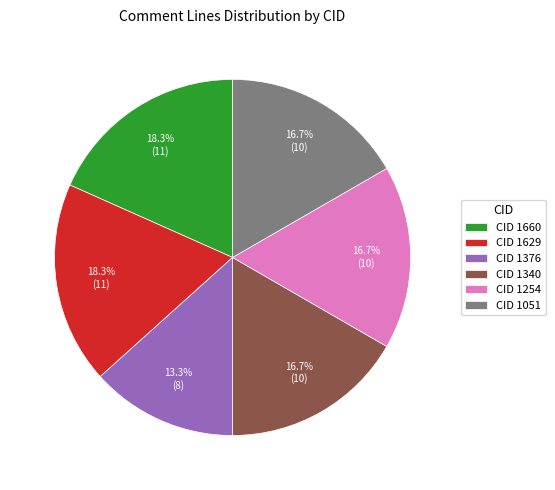

Is CID 1254 the majority of the pie?

No